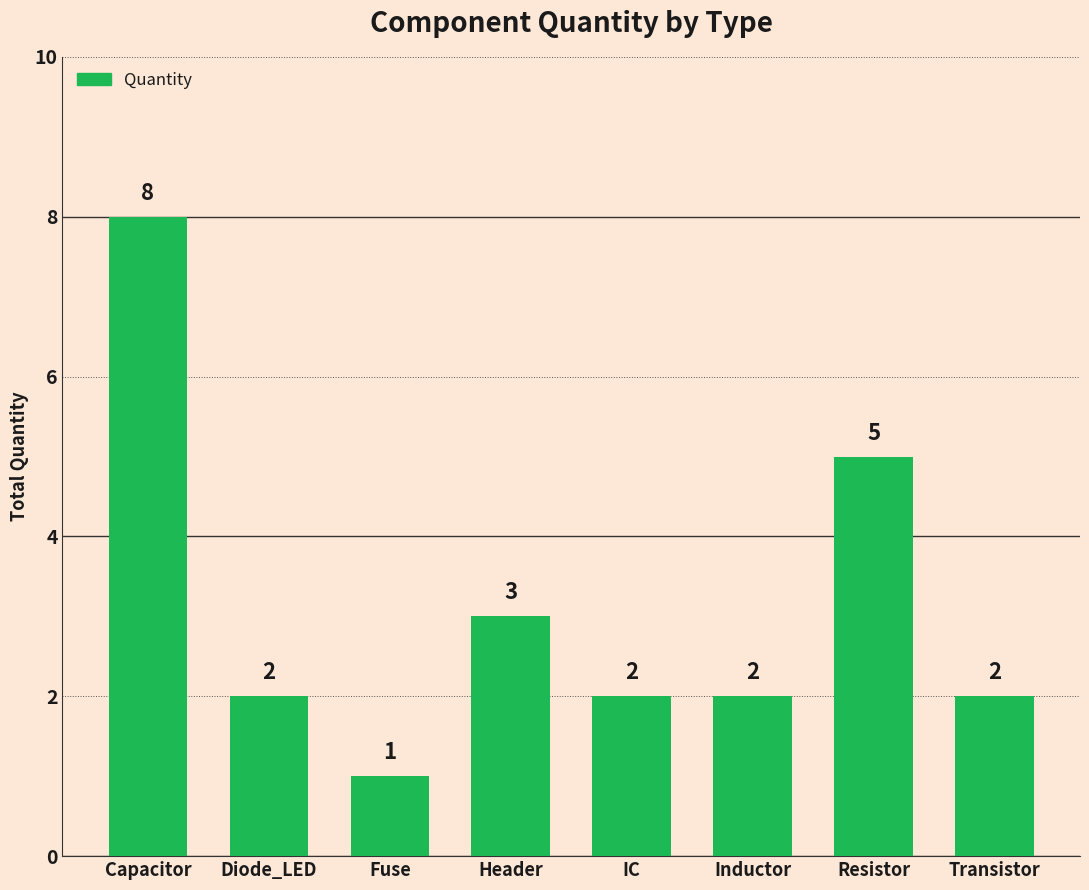

At which label does the data first exceed 2?

Capacitor